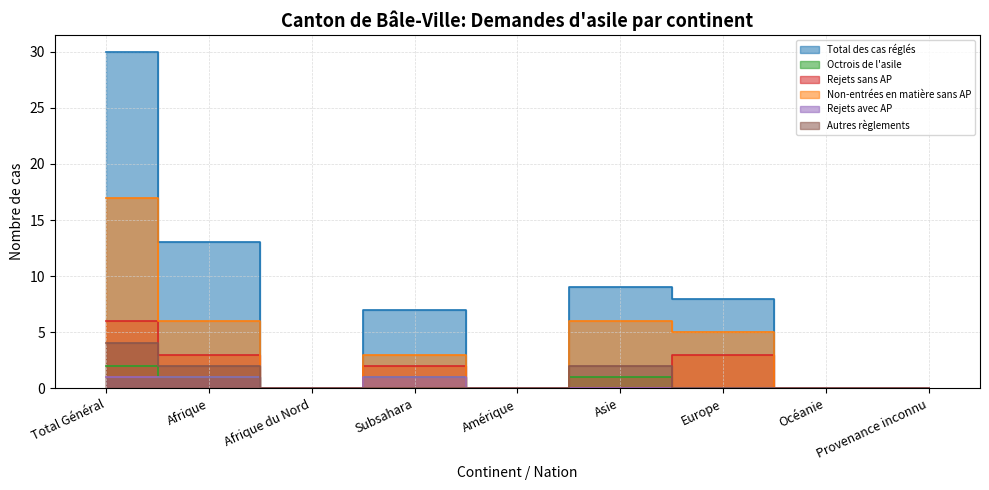

Which has a higher value, Total Général or Europe?

Total Général